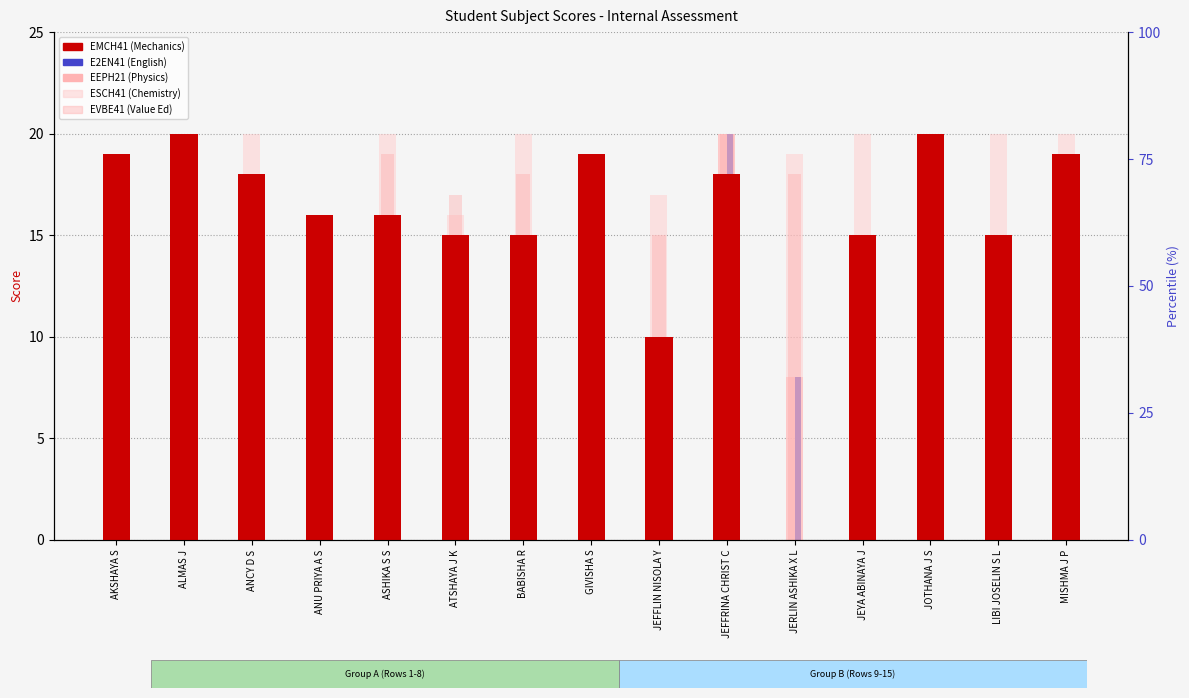

What is the label of the 4th bar from the left?

ANU PRIYA A S